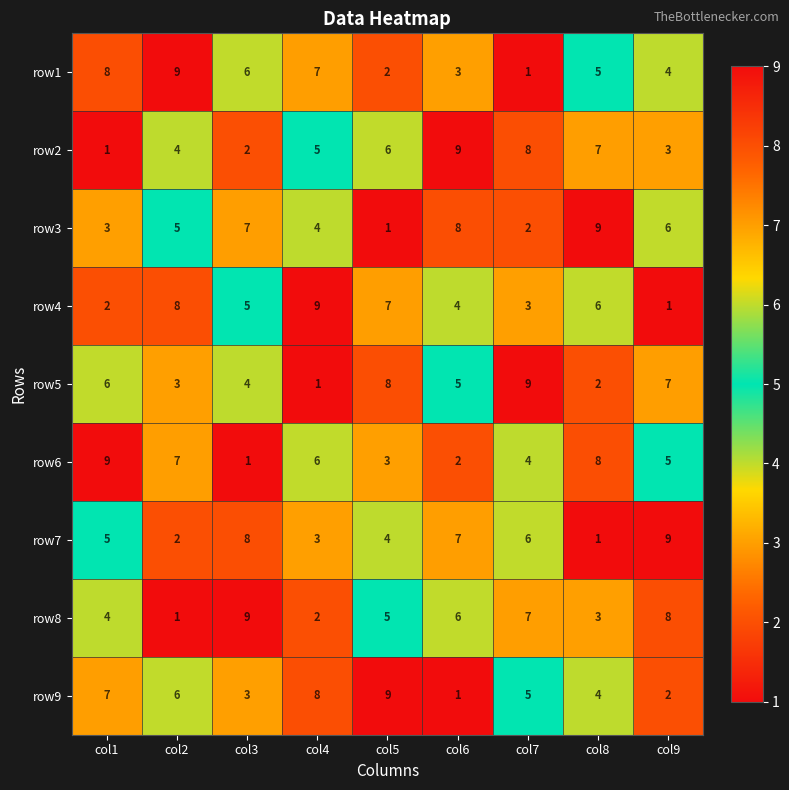

What is the spread (max minus min) of values at col3?

8